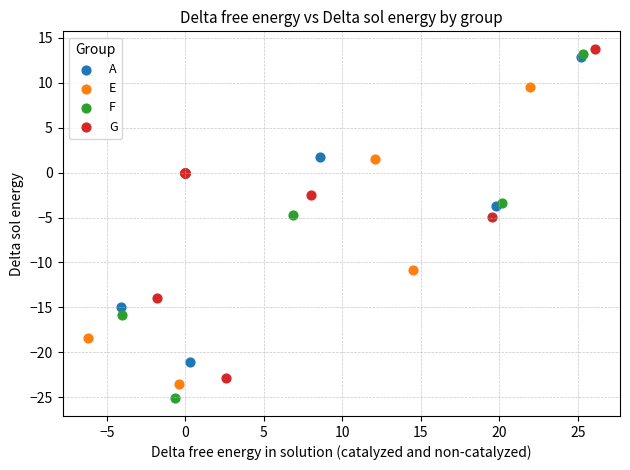

Which series contains the highest Y value?

G